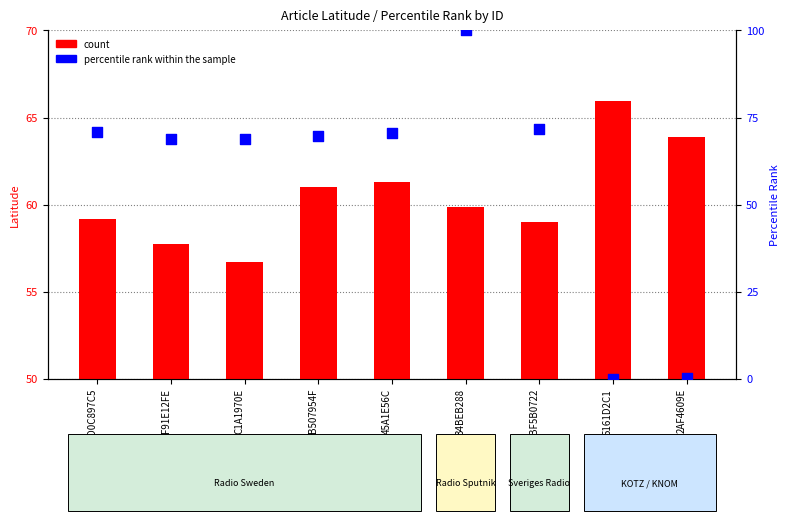

Which series has the largest Y range (max minus min)?

percentile rank within the sample